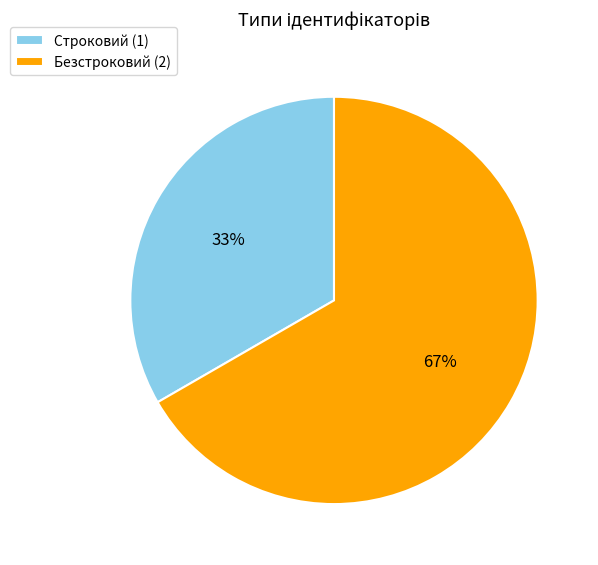

True or false: Безстроковий accounts for 61% of the total.

False